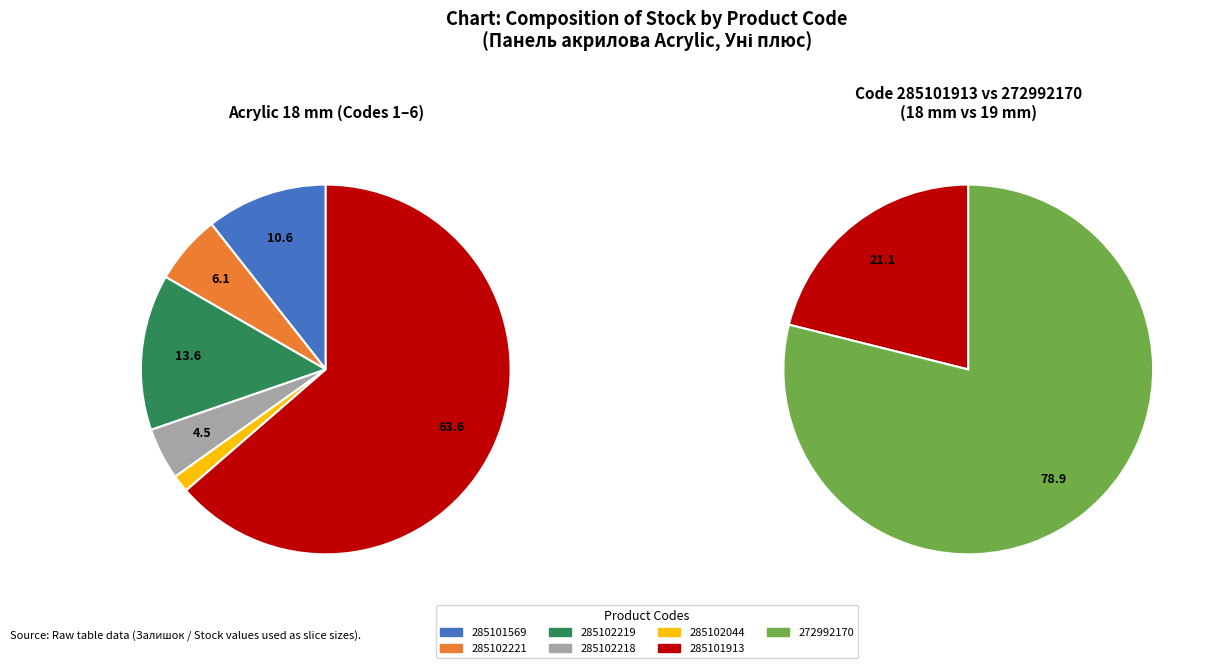

Is it true that 285102221 is 11% of the pie?

False